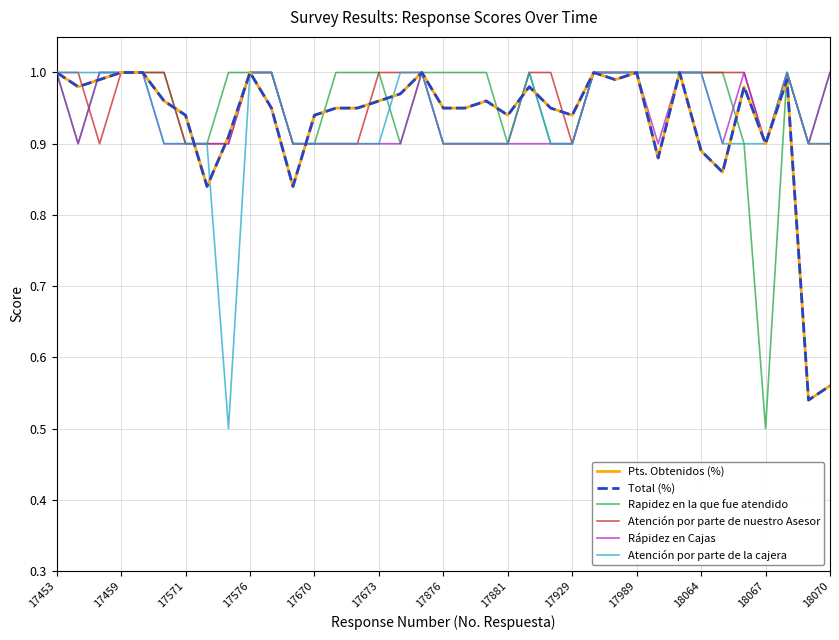

At how many categories does at least one series exceed 0?

37